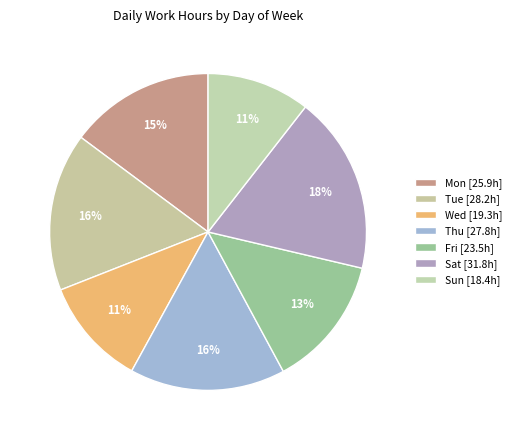

Count the number of slices in the pie.

7